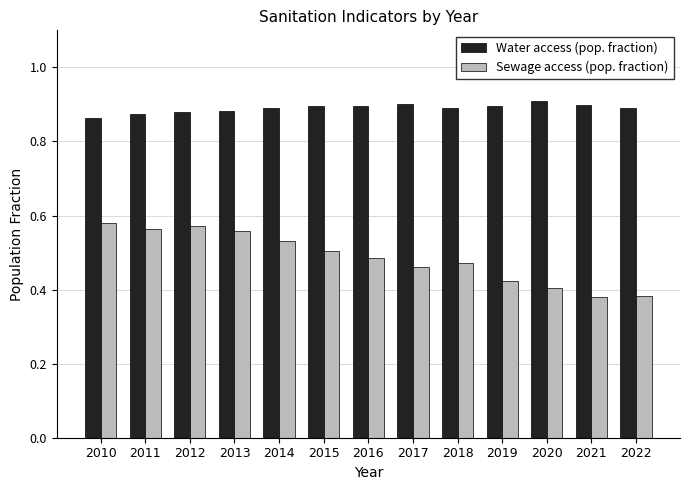

The value of Water access (pop. fraction) at 2019 is 0.9. True or false?

True